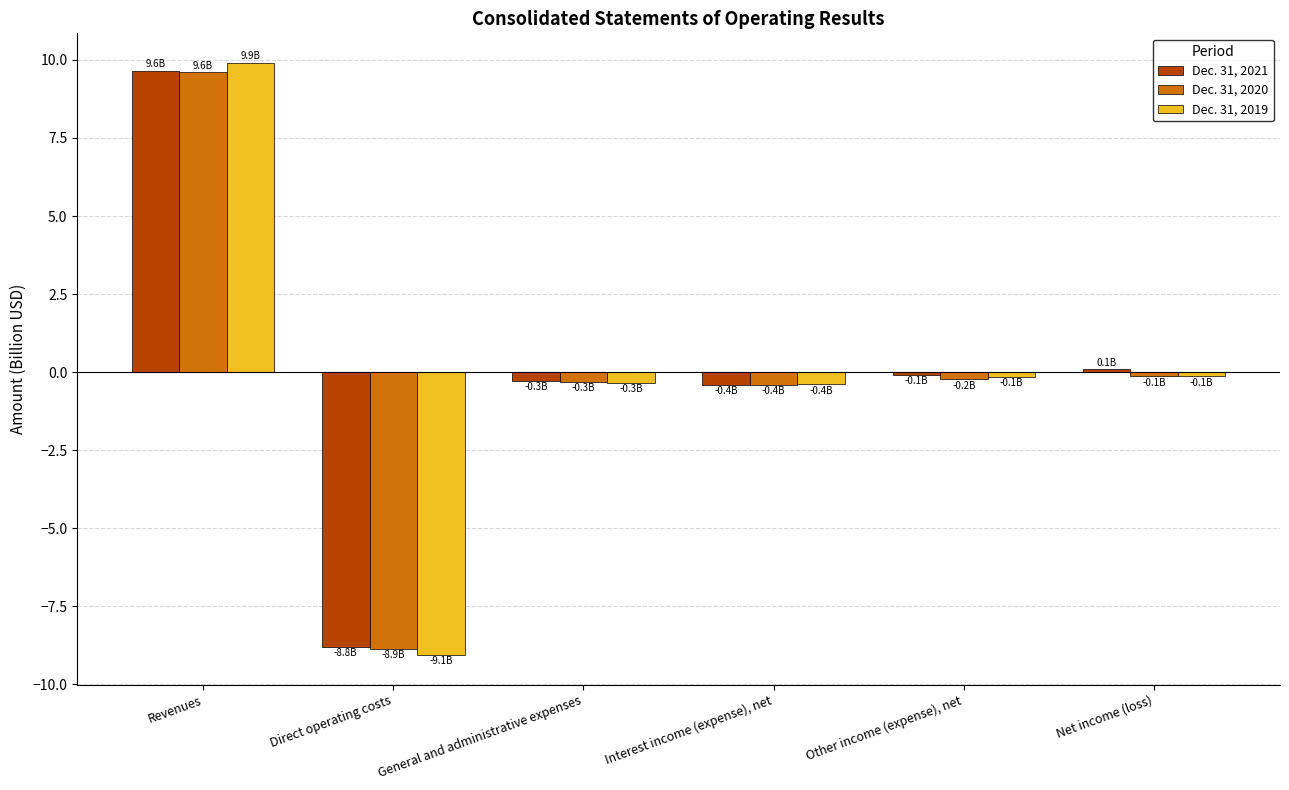

What is the difference between the maximum and minimum values in the Dec. 31, 2019 series?

19.0